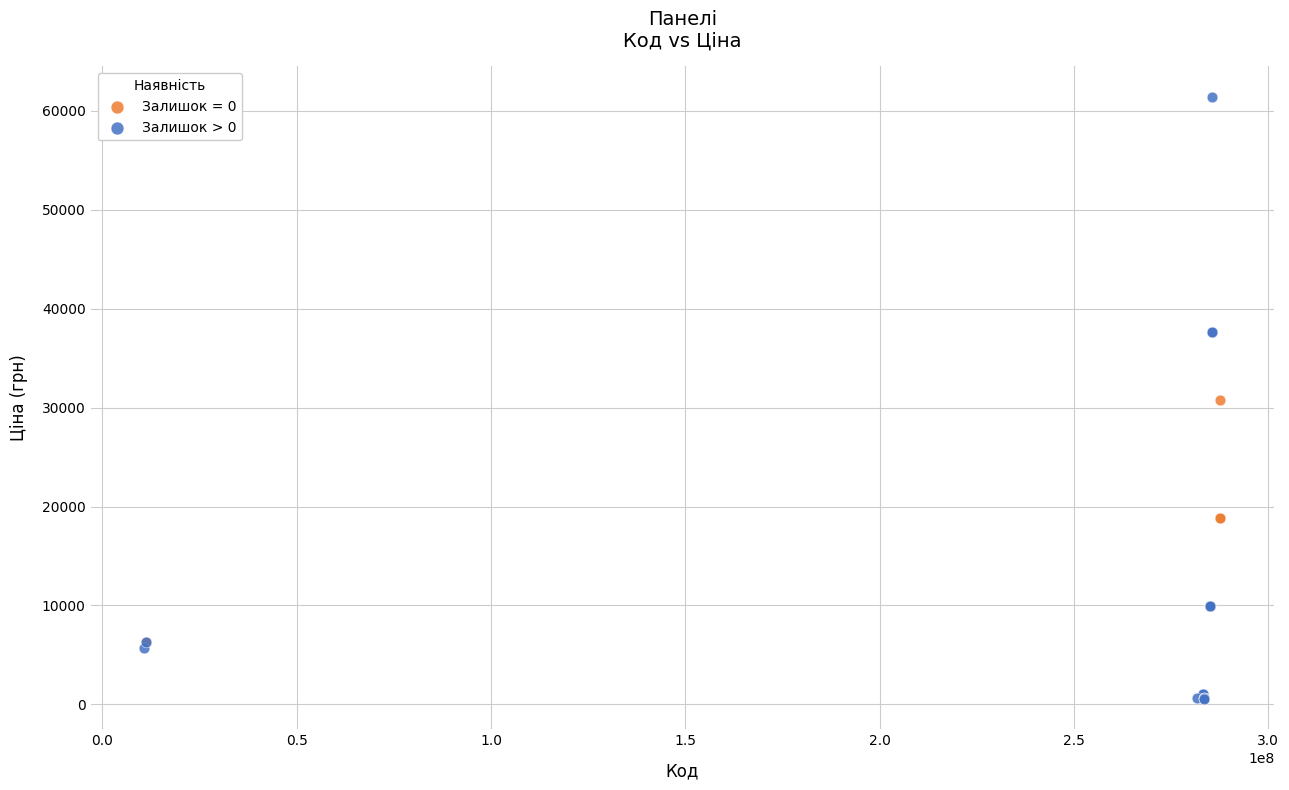

Which series has the largest Y range (max minus min)?

Залишок > 0